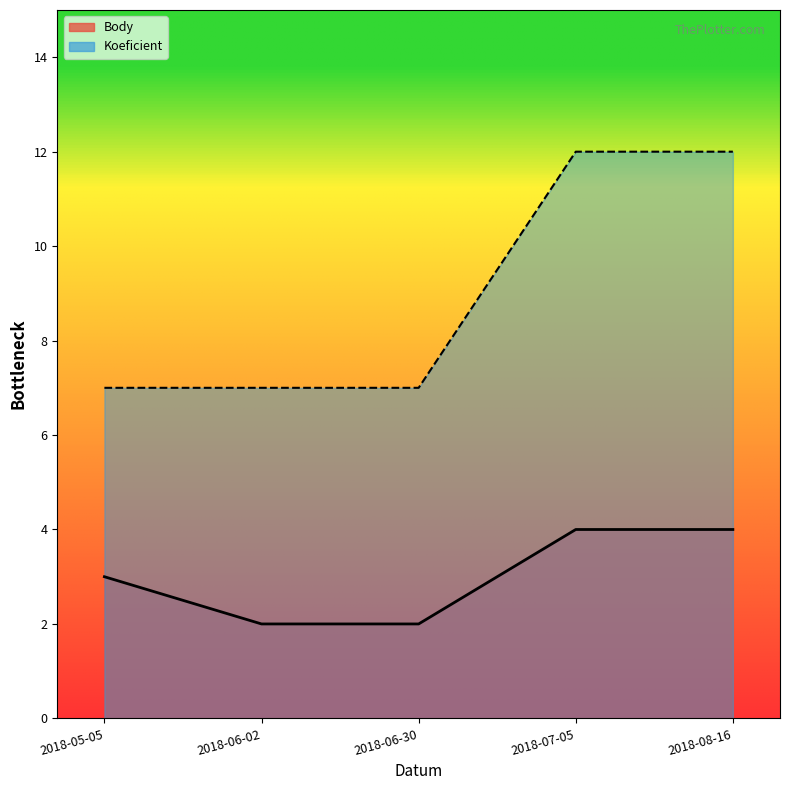

What is the label of the 3rd point from the left?

2018-06-30